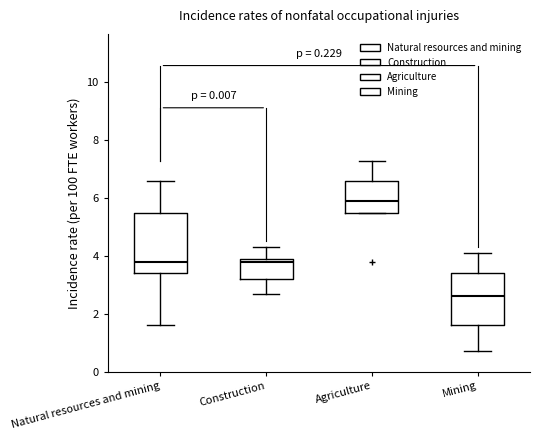

Which box's median line is the lowest?

Mining